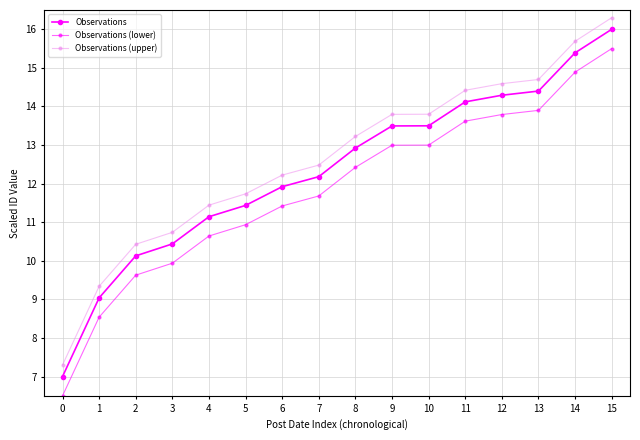

List the series in order of their overall mean, highest first.

Observations (upper), Observations, Observations (lower)